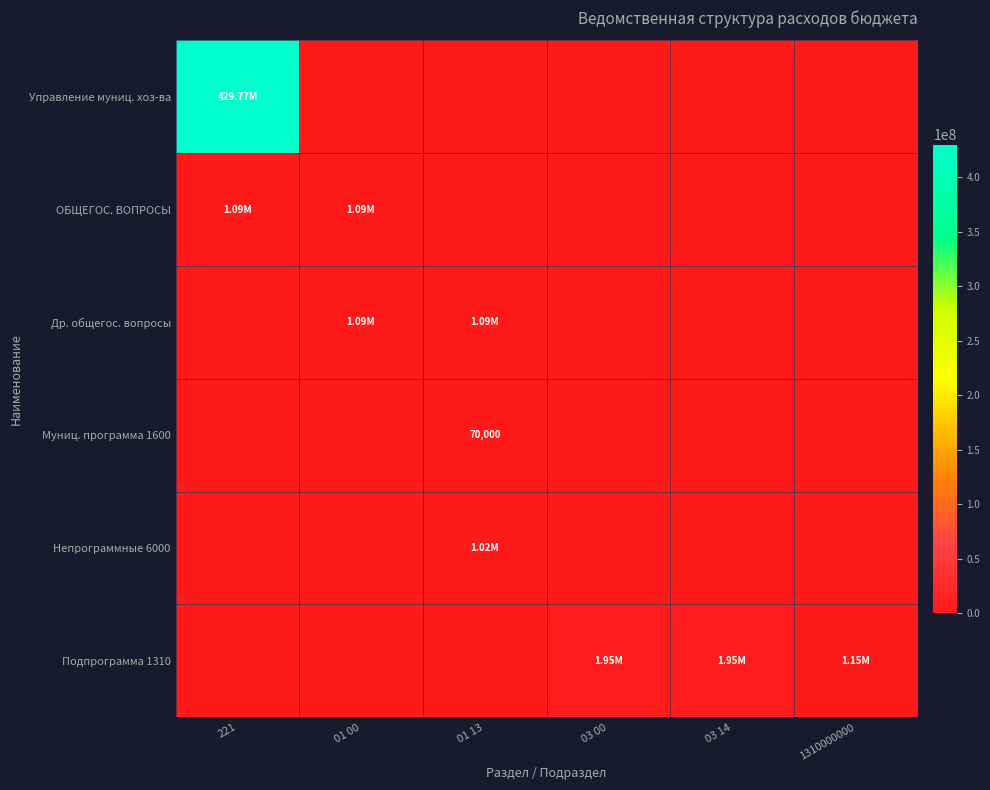

How many distinct data groups are displayed?

6